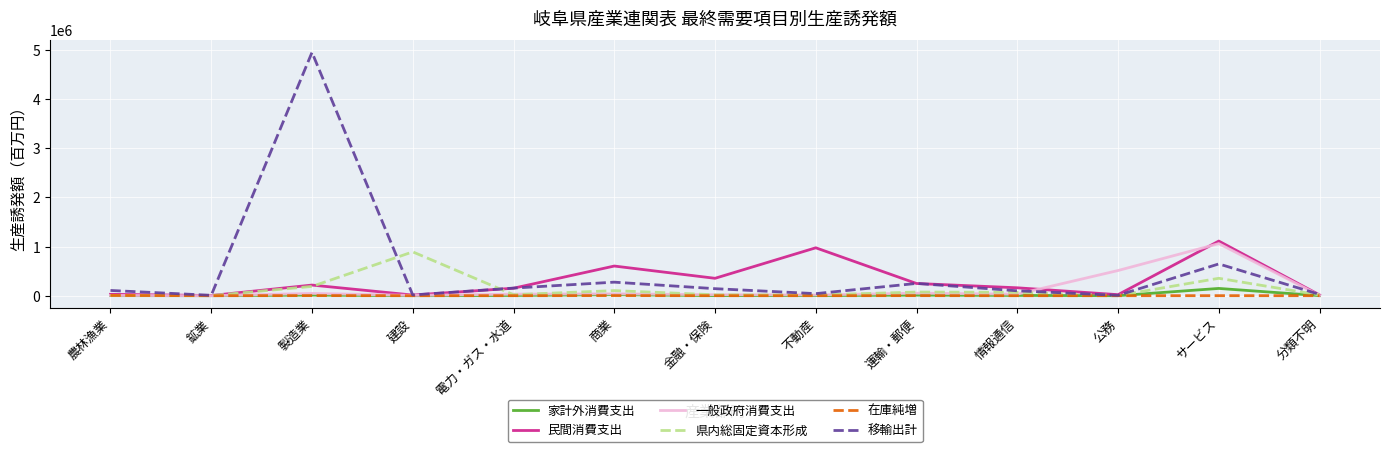

At which label is 移輸出計 closest to 2481055?

サービス